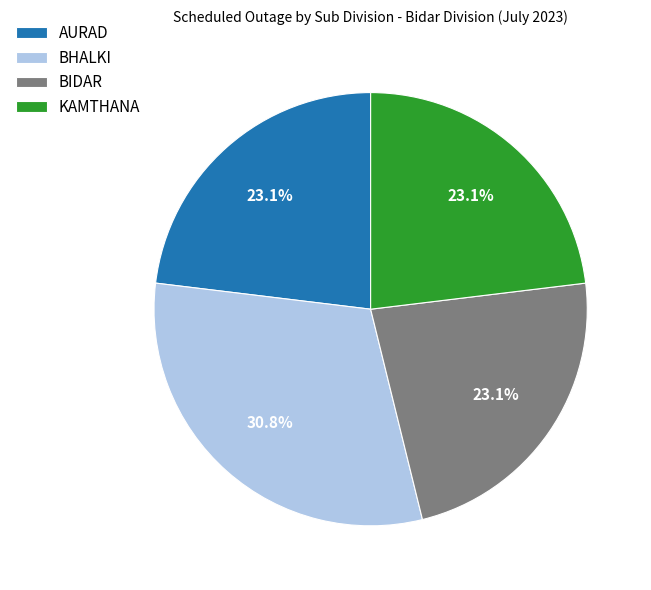

What is the largest slice in the pie chart?

BHALKI